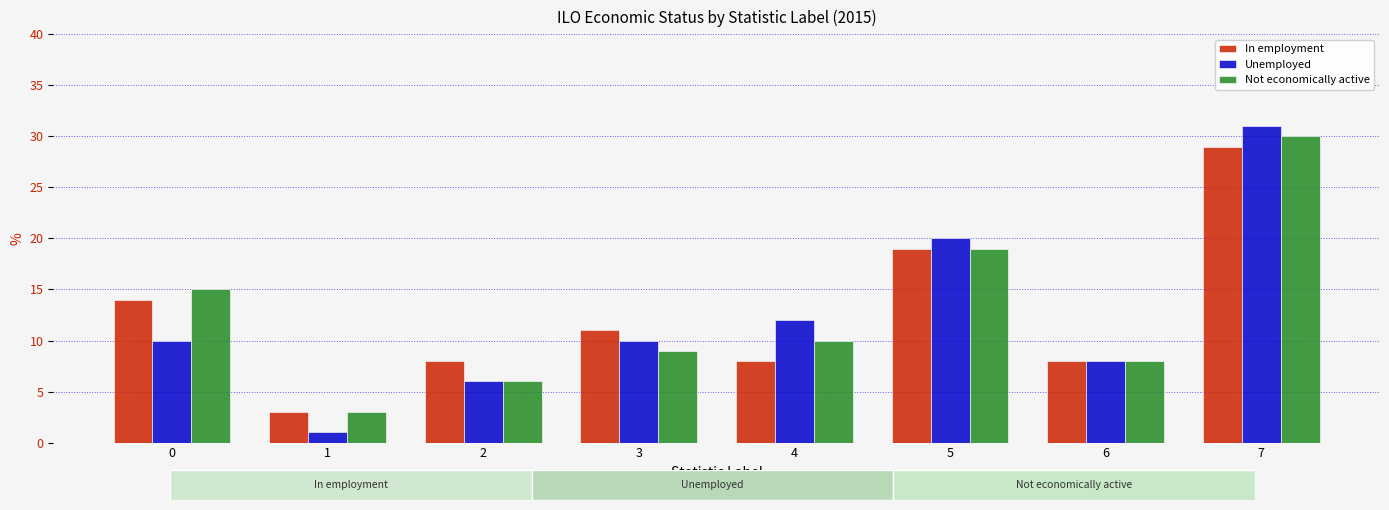

The value of Unemployed at 7 is 31. True or false?

True